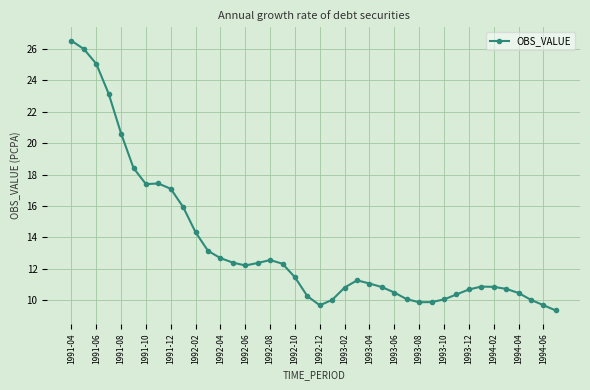

What is the maximum value shown in the chart?

26.5